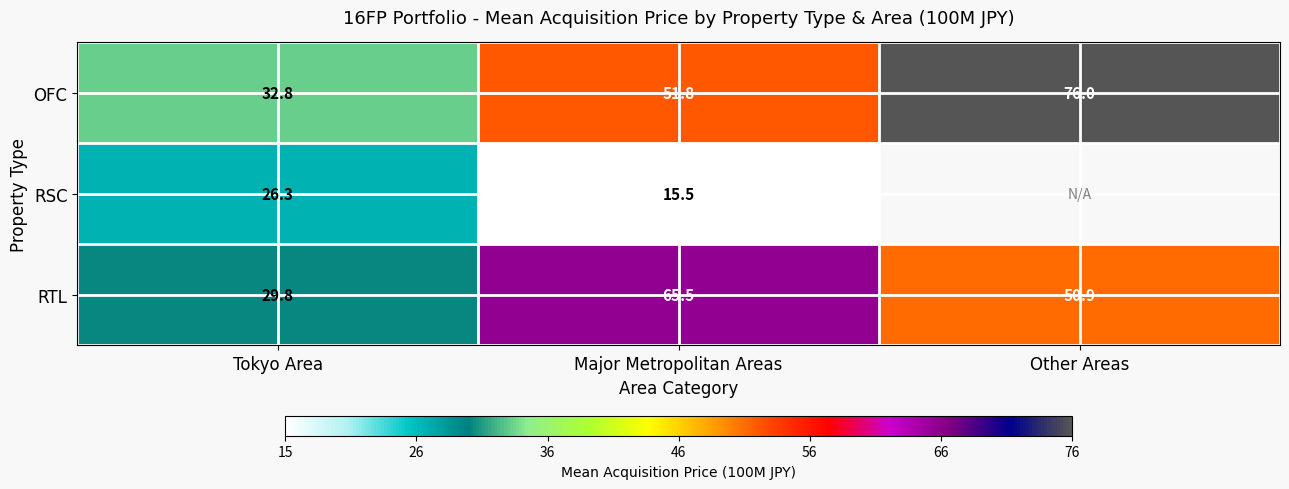

Between Tokyo Area and Major Metropolitan Areas, which series saw the biggest shift?

RTL